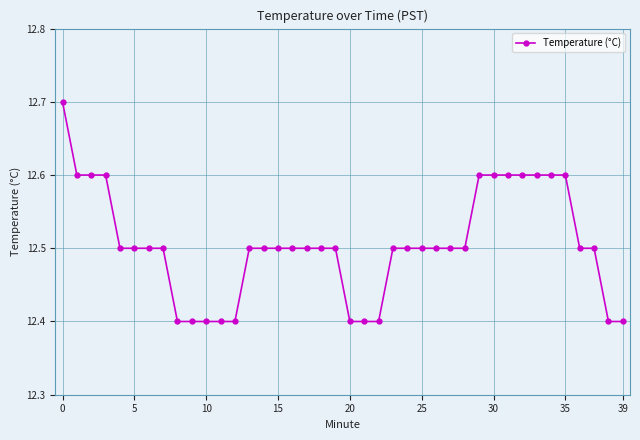

What is the average value?

12.5